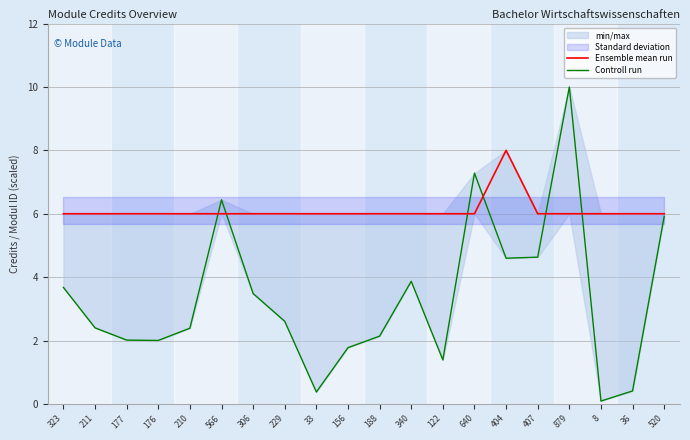

True or false: Ensemble mean run has a value of 6.0 at 177.

True